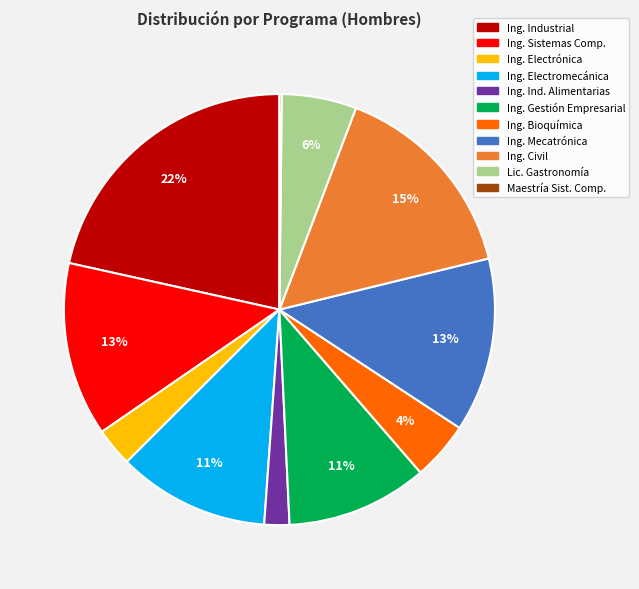

To the nearest percent, what is the average slice percentage?

9%